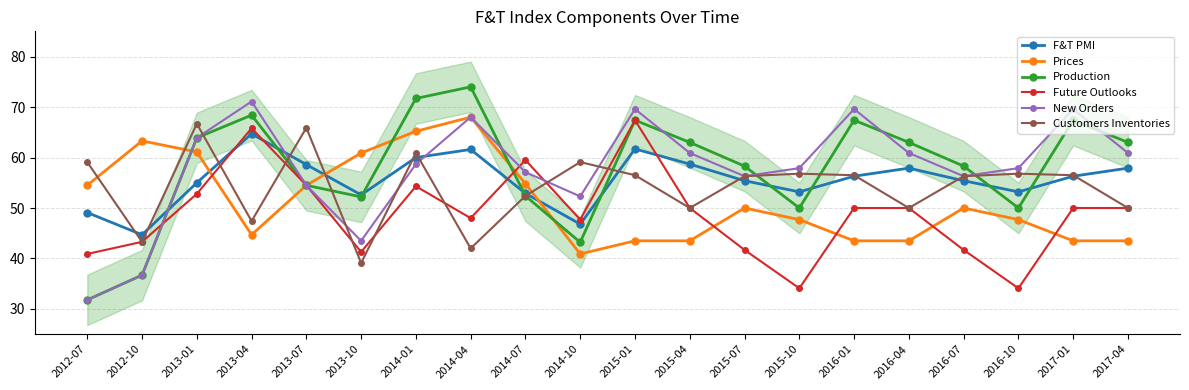

What is the value of the Production point at the 2nd from the left?

36.7